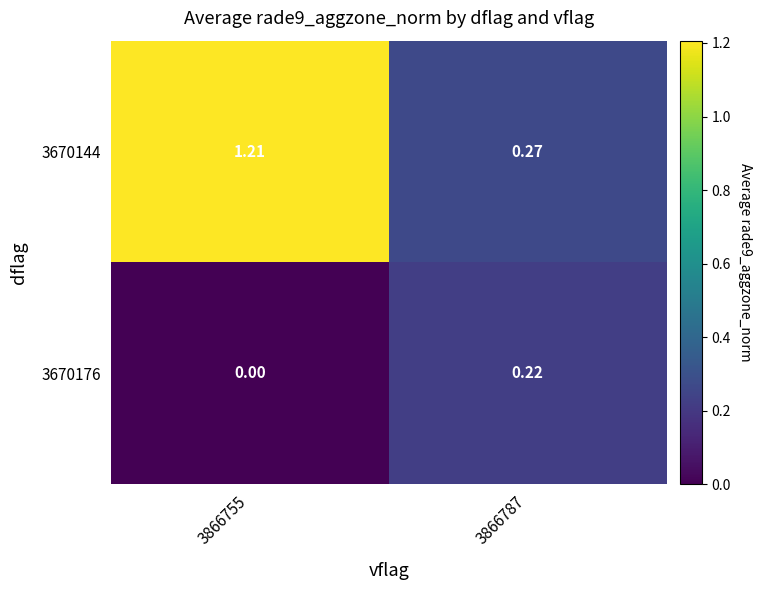

Is the value of 3670176 at 3866787 greater than the value of 3670144 at 3866755?

No